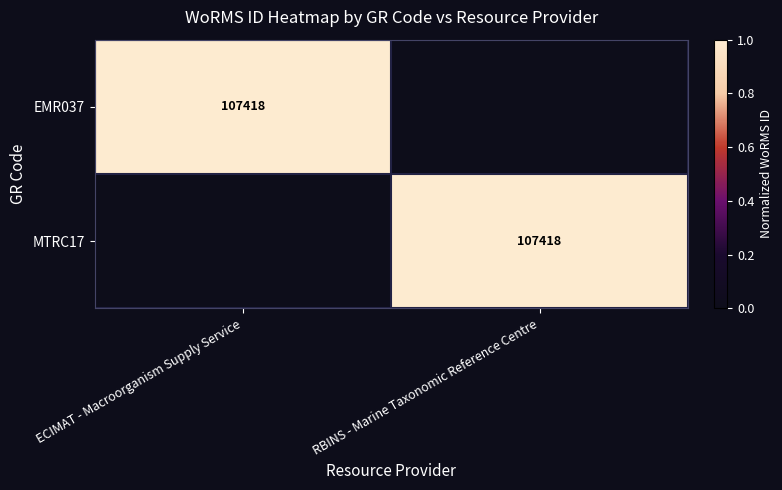

Is it true that MTRC17 equals 35601 at RBINS - Marine Taxonomic Reference Centre?

False